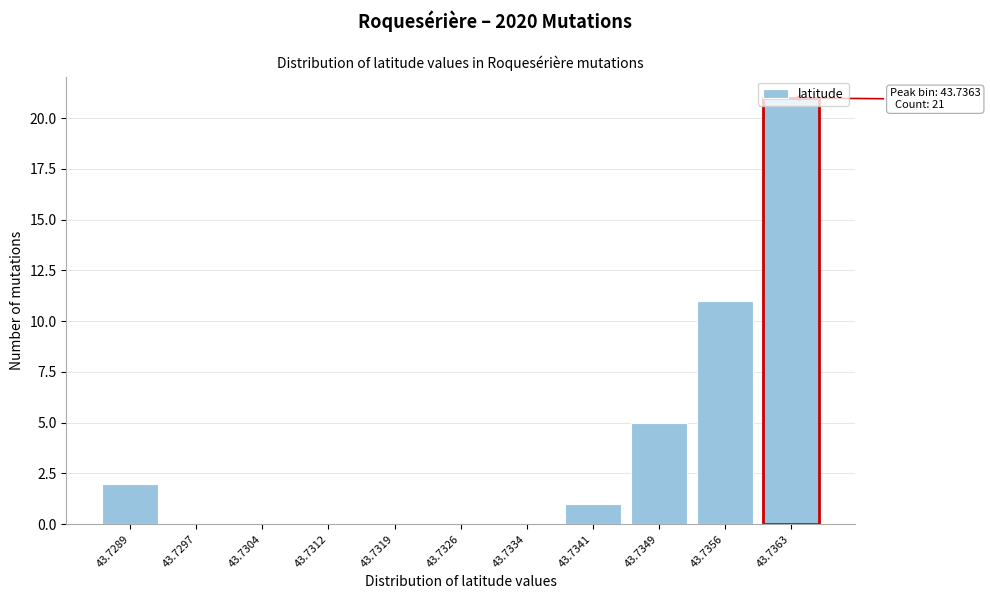

The value at 43.7363 is 6. True or false?

False